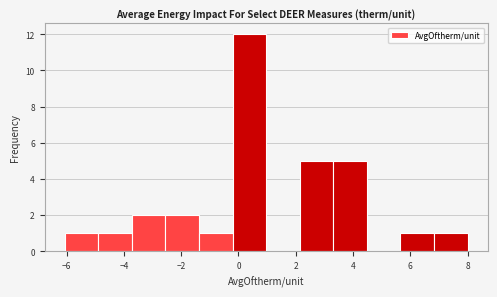

Which range on the x-axis has the tallest bar?

-0.2 to 1.0